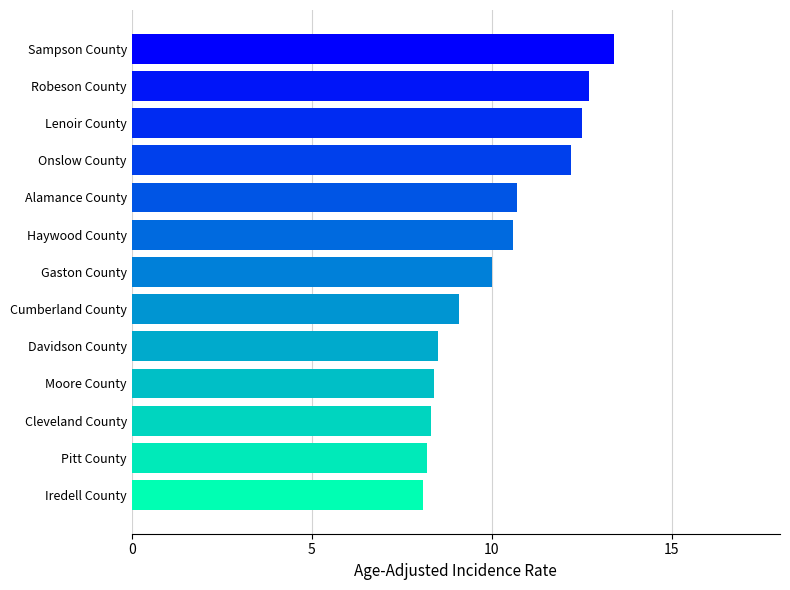

At which label is the value closest to 10?

Gaston County